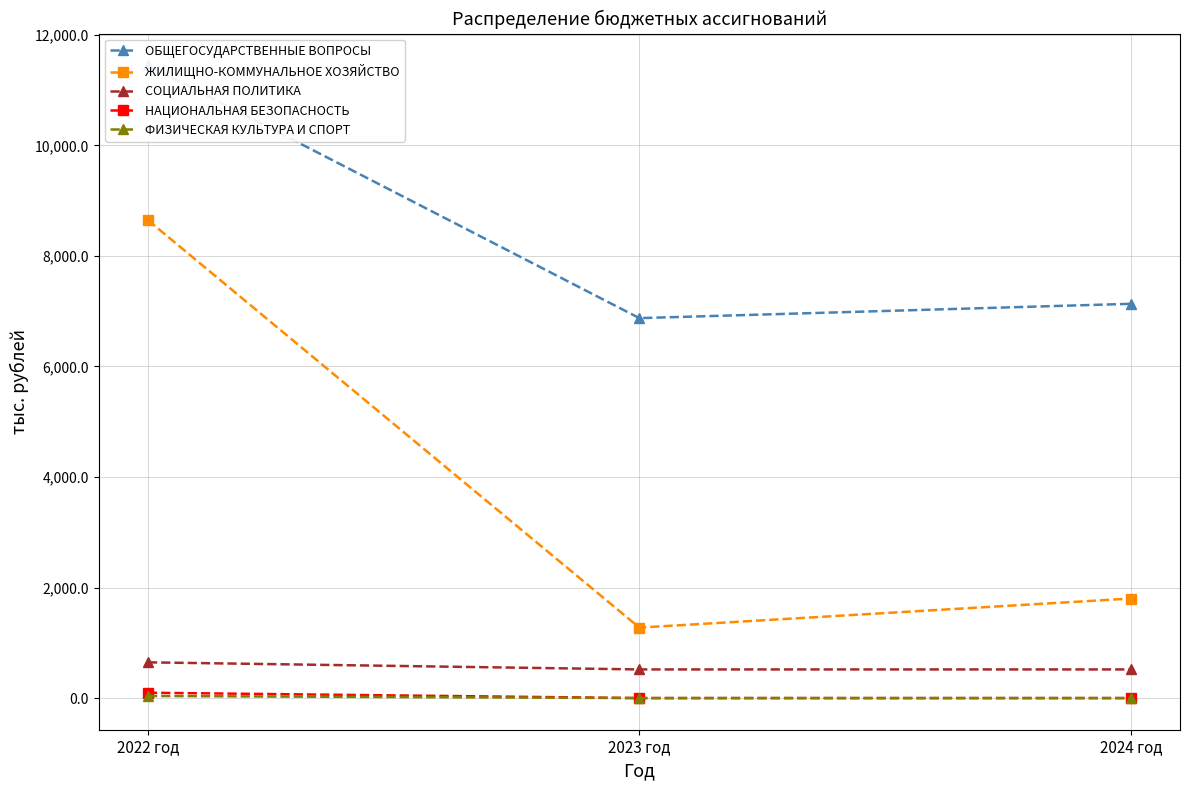

How many values in the ОБЩЕГОСУДАРСТВЕННЫЕ ВОПРОСЫ series are below 7132?

1